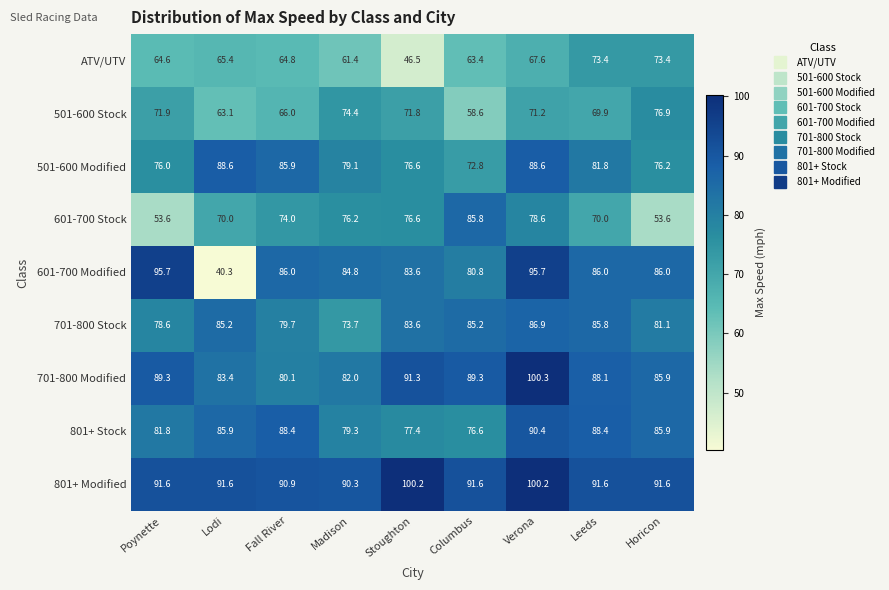

What is the minimum value shown in the chart?

40.3